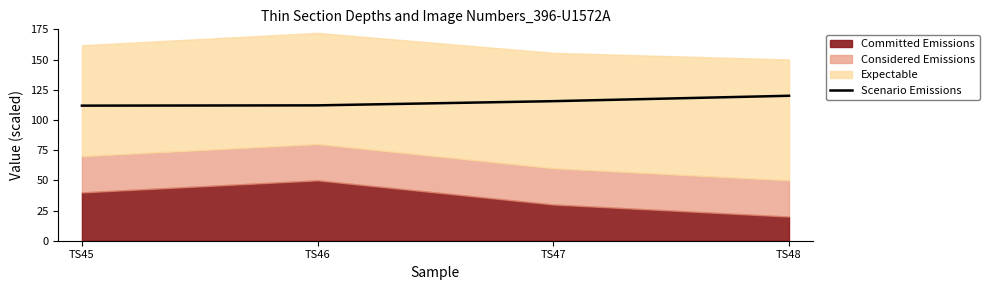

Which category has the highest value in the Scenario Emissions series?

TS48